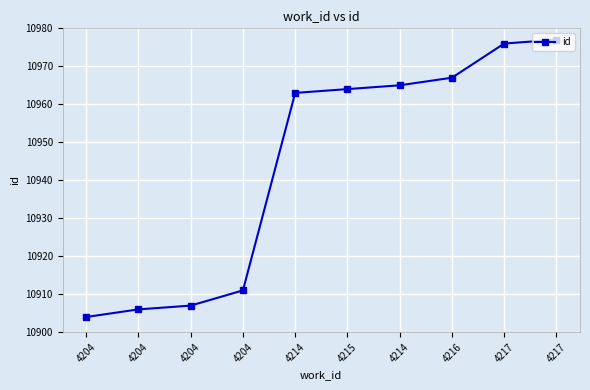

What value does the data have at 4204, to the nearest 10?

10900